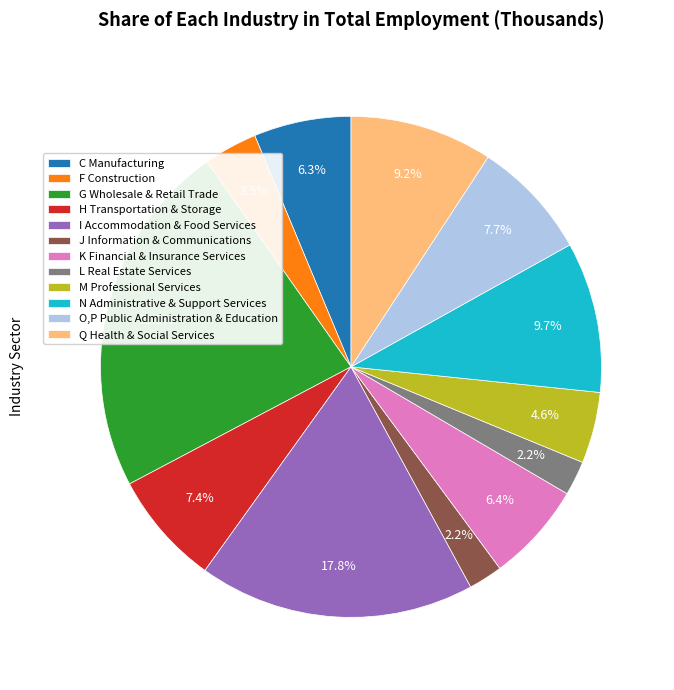

How many segments does this pie chart have?

12